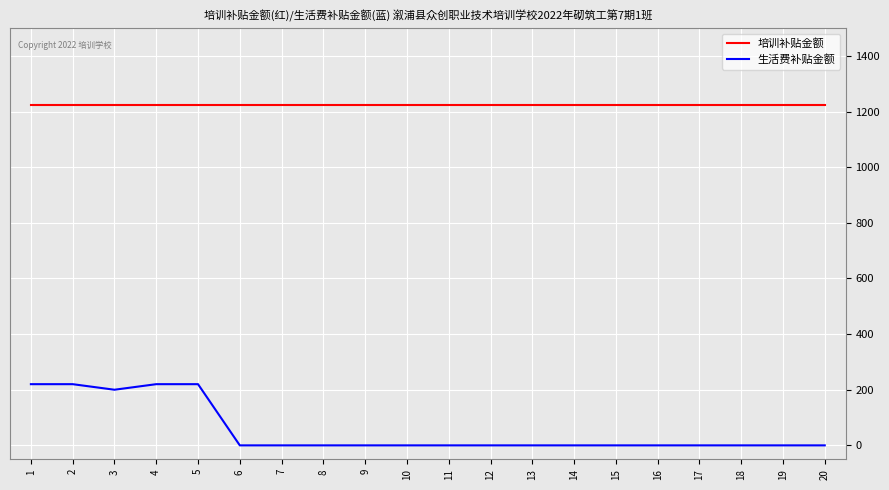

At how many categories does at least one series exceed 861?

20